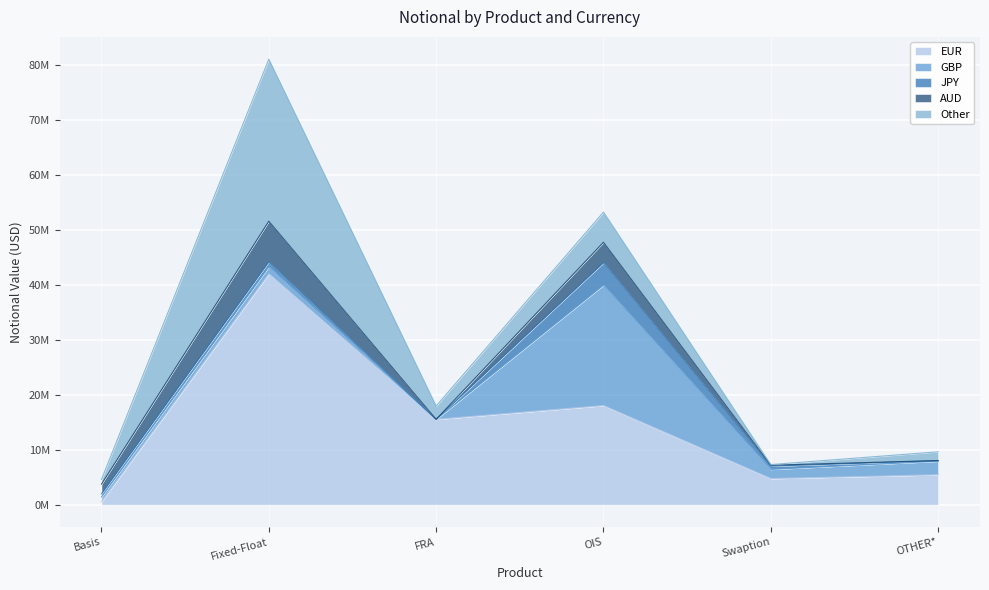

What position from the left is OTHER*?

6